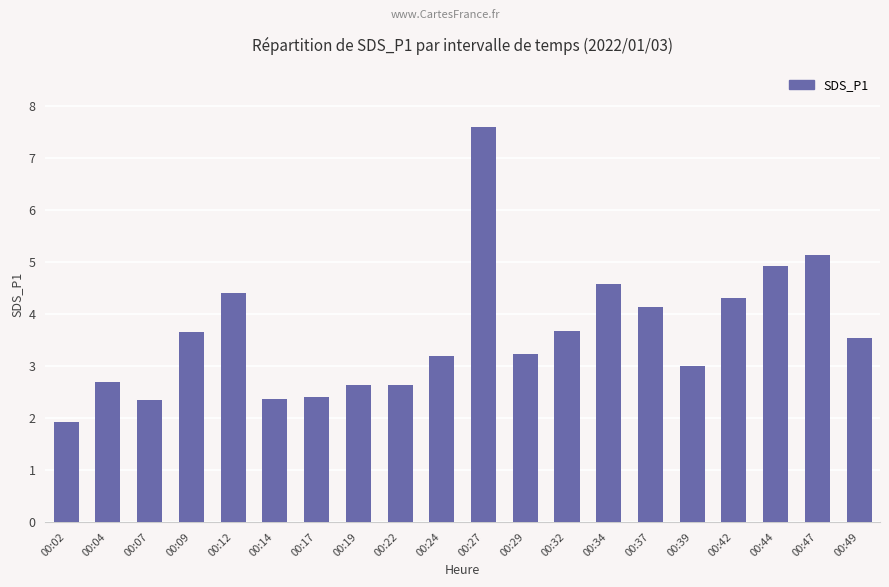

Count the number of categories in the chart.

20